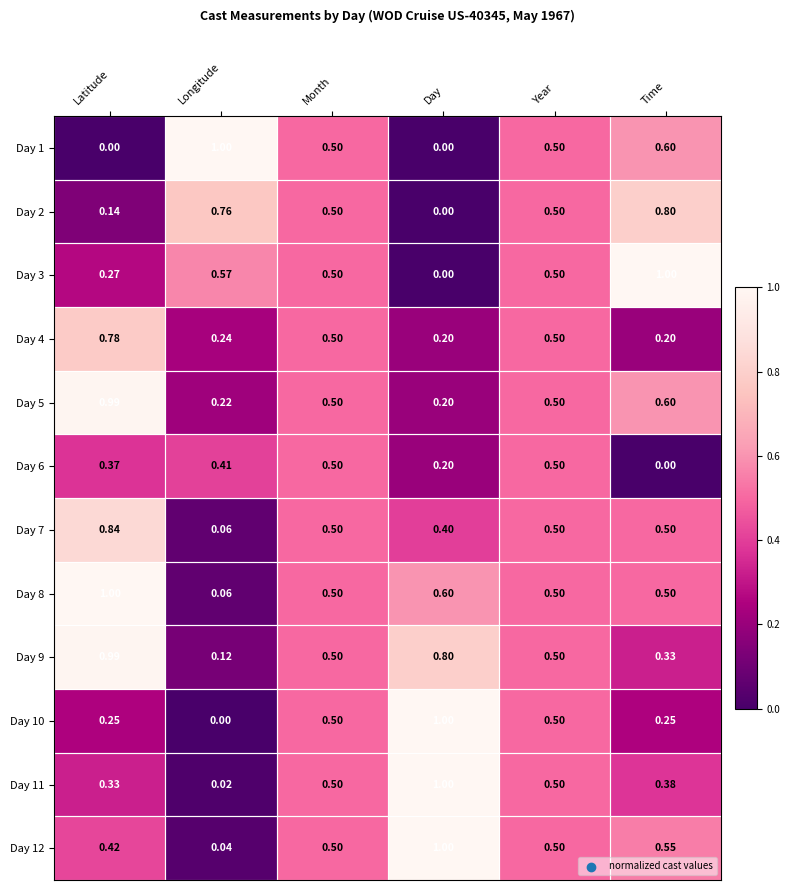

At which category is the sum across all series the highest?

Latitude